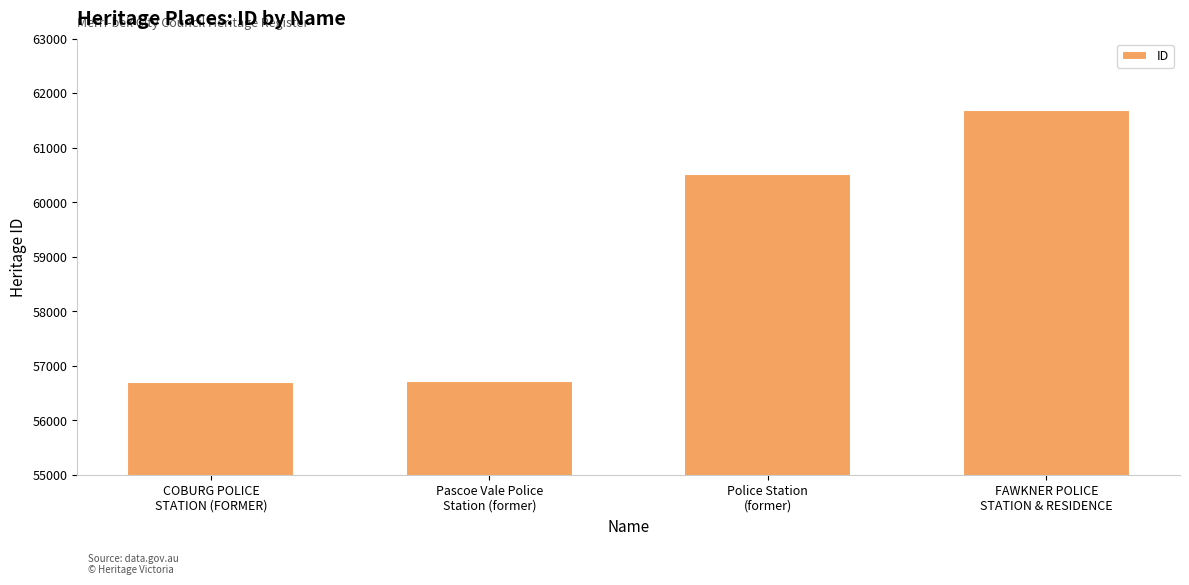

What is the change in value from Pascoe Vale Police
Station (former) to Police Station
(former)?

+3789